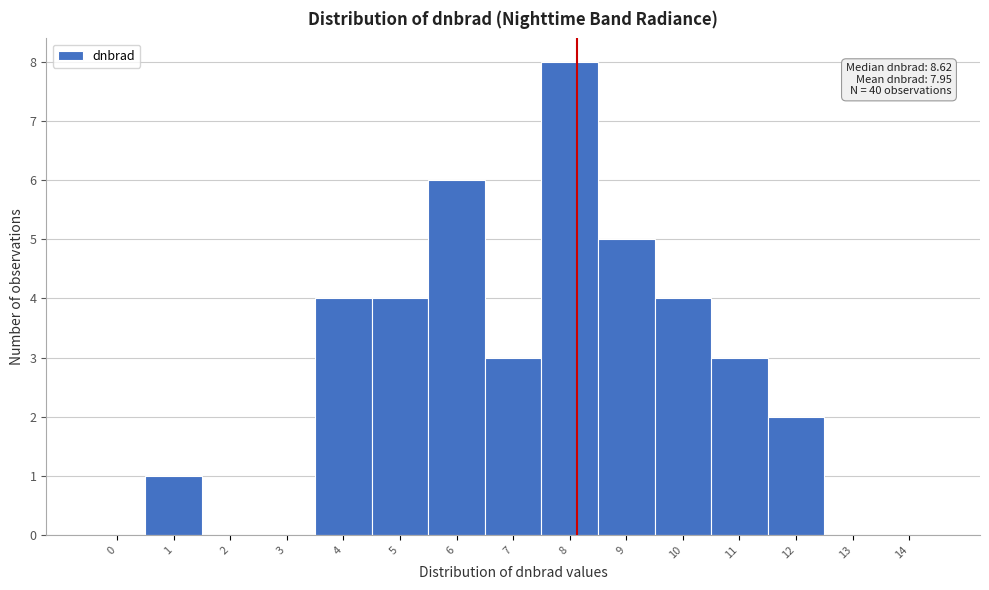

Reading left to right, what are all the values shown in this chart?

0=0	1=1	2=0	3=0	4=4	5=4	6=6	7=3	8=8	9=5	10=4	11=3	12=2	13=0	14=0